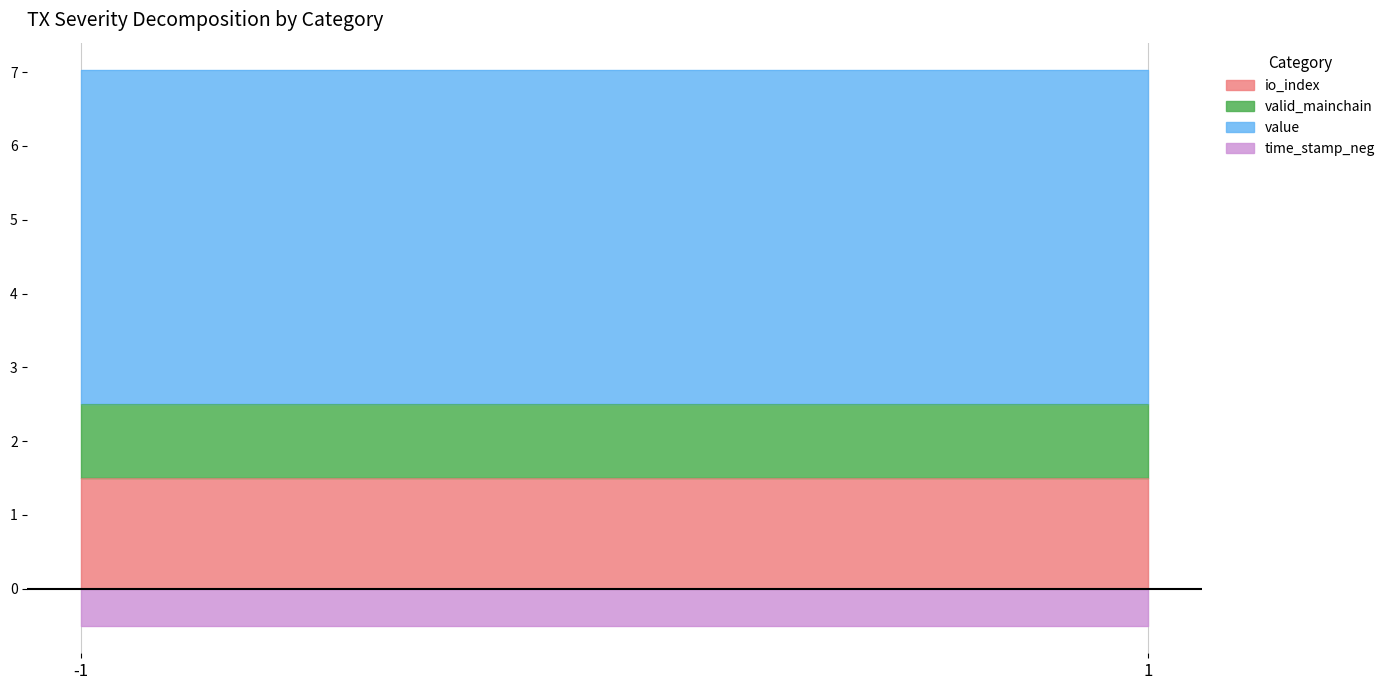

Is it true that time_stamp_neg equals -0.5 at -1?

True